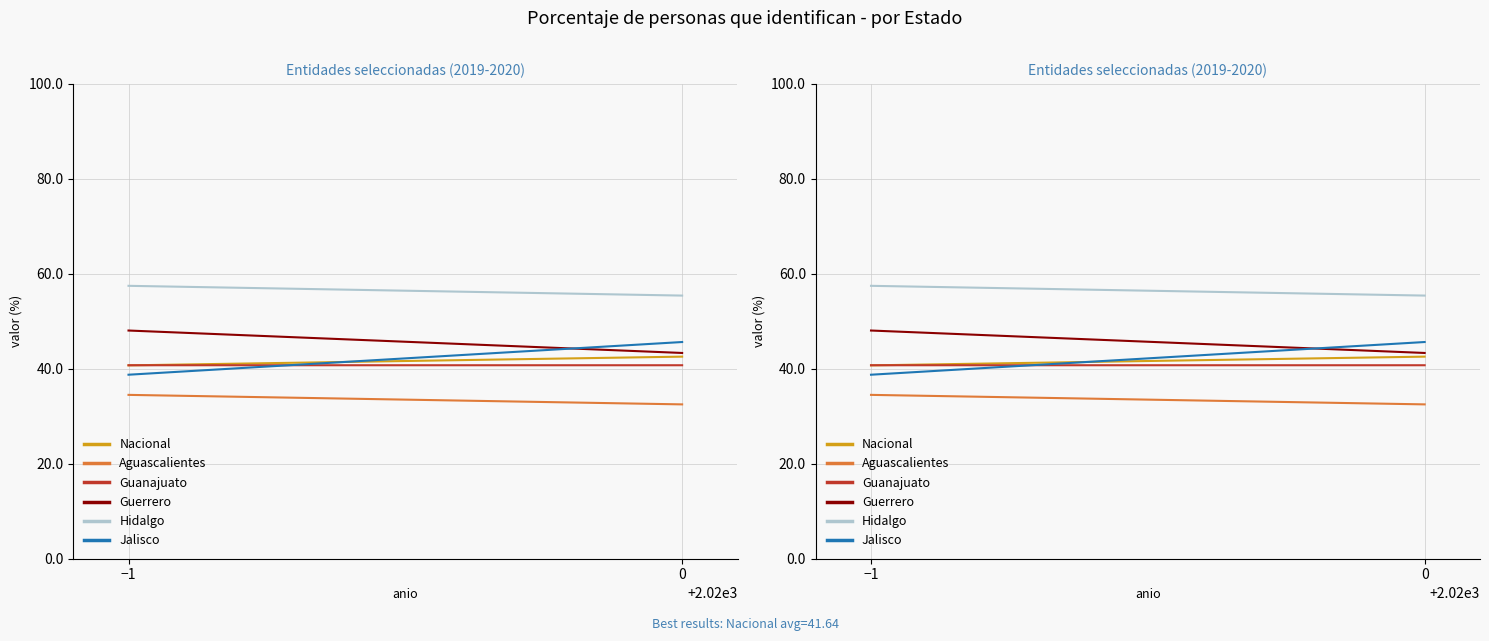

Reading left to right, extract all data points from this chart.

Nacional: −1=40.7	0=42.6
Aguascalientes: −1=34.5	0=32.5
Guanajuato: −1=40.7	0=40.7
Guerrero: −1=48.1	0=43.3
Hidalgo: −1=57.5	0=55.4
Jalisco: −1=38.8	0=45.6